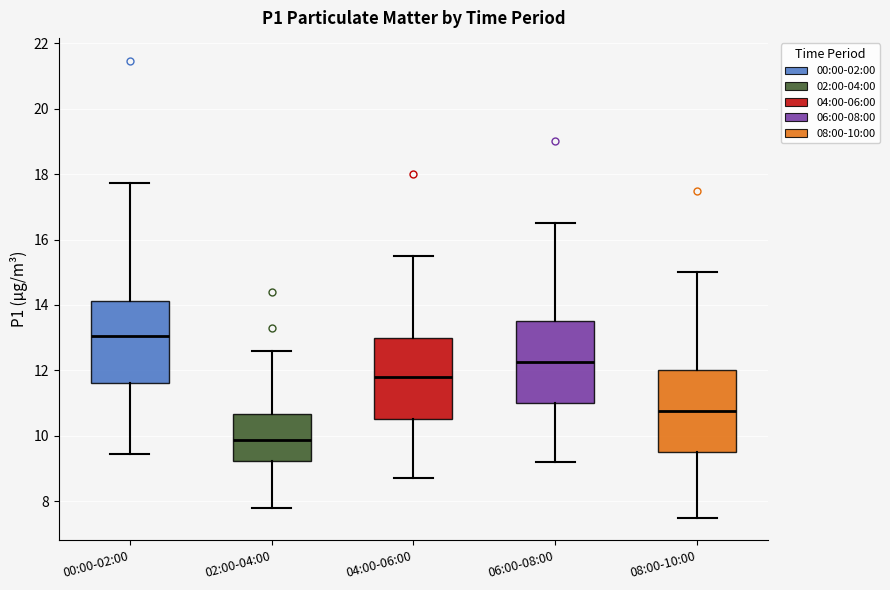

Where is the lower edge of the box for 04:00-06:00 on the y-axis? The values are not printed on the chart, so give them approximately, as read against the axis.

10.6